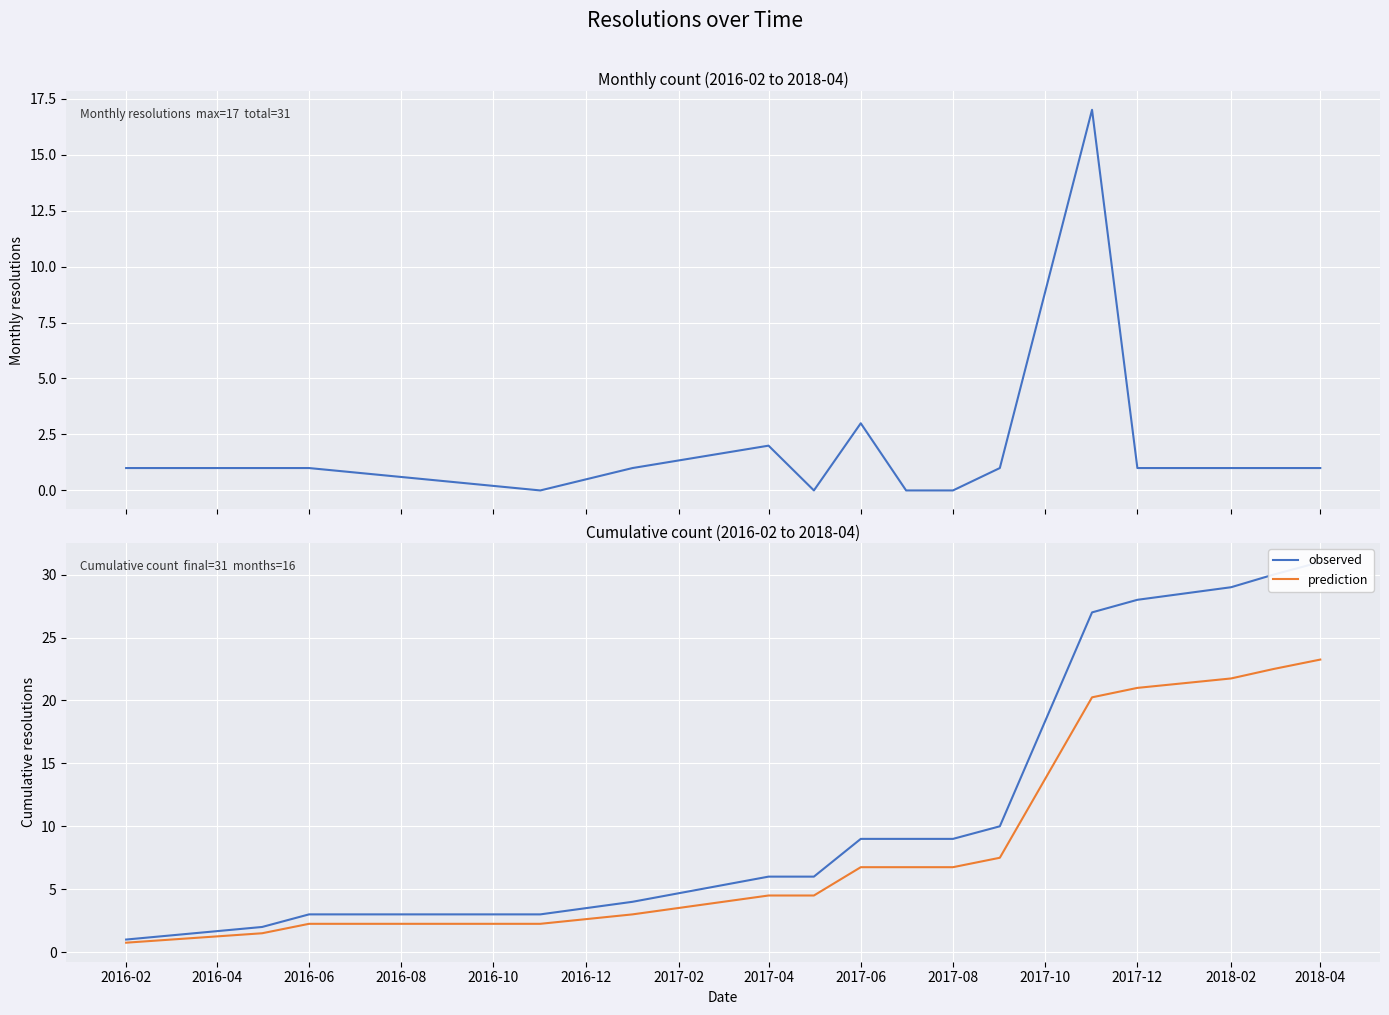

The prediction series shows 11.1 at 2017-06. True or false?

False